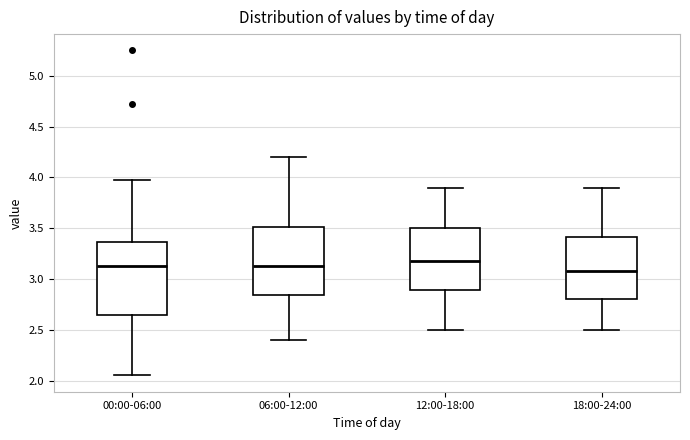

Reading left to right, transcribe this box plot: for each box, give where its median line is, the range the box spans, and where its two whiskers end, as read against the y-axis. The values are not printed on the chart, so give them approximately, as read against the axis.

00:00-06:00: median 3.15, box 2.65 to 3.35, whiskers 2.05 to 3.95
06:00-12:00: median 3.15, box 2.85 to 3.50, whiskers 2.40 to 4.20
12:00-18:00: median 3.20, box 2.90 to 3.50, whiskers 2.50 to 3.90
18:00-24:00: median 3.10, box 2.80 to 3.40, whiskers 2.50 to 3.90